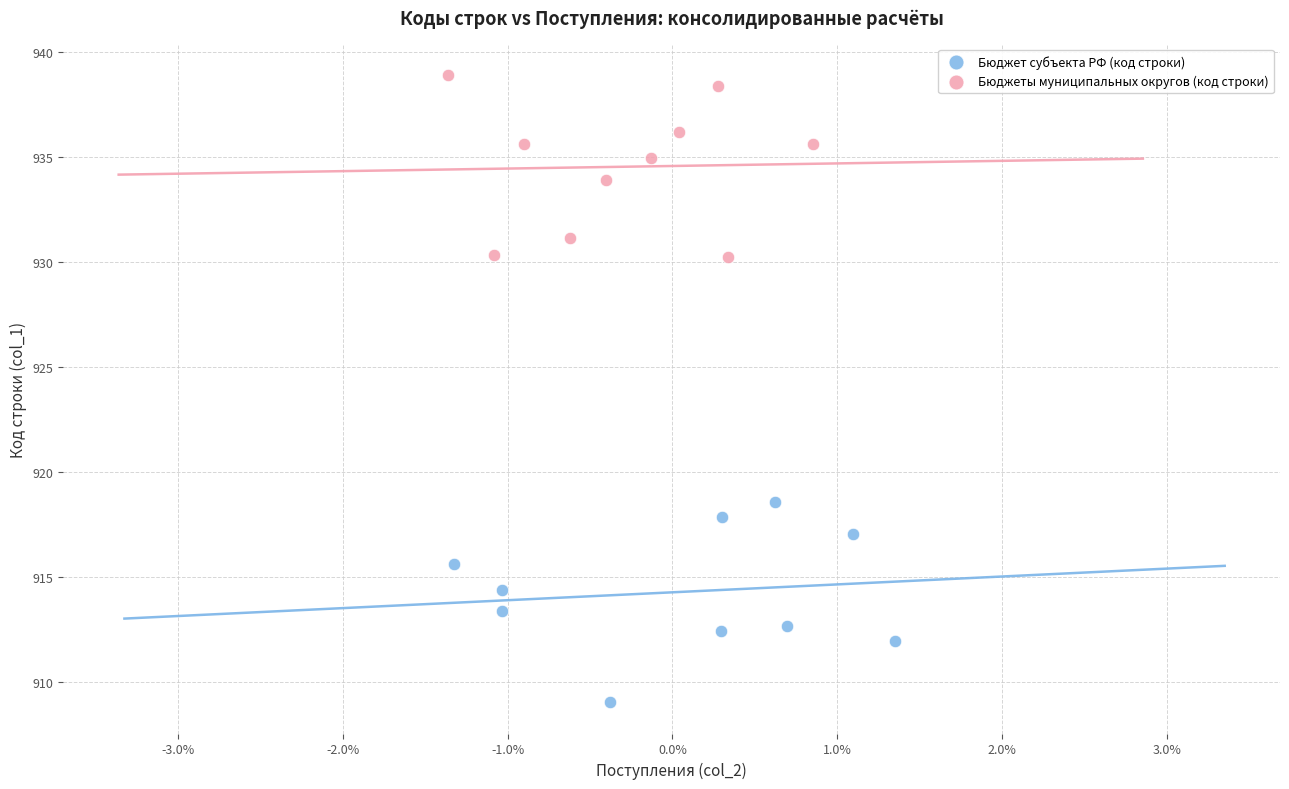

Which series contains the lowest Y value?

Бюджет субъекта РФ (код строки)